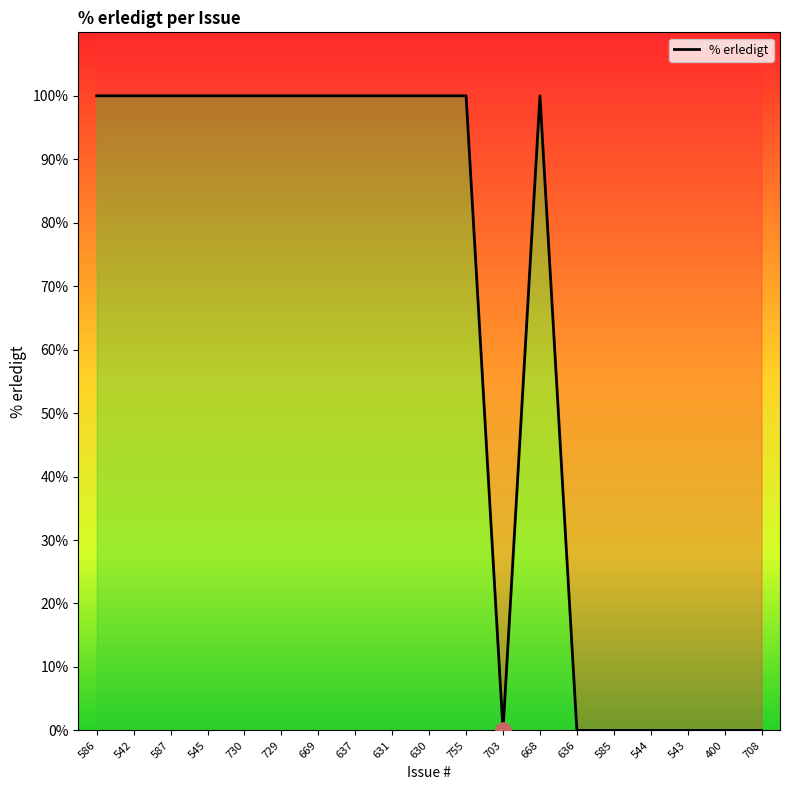

What is the change in value from 669 to 708?

-100